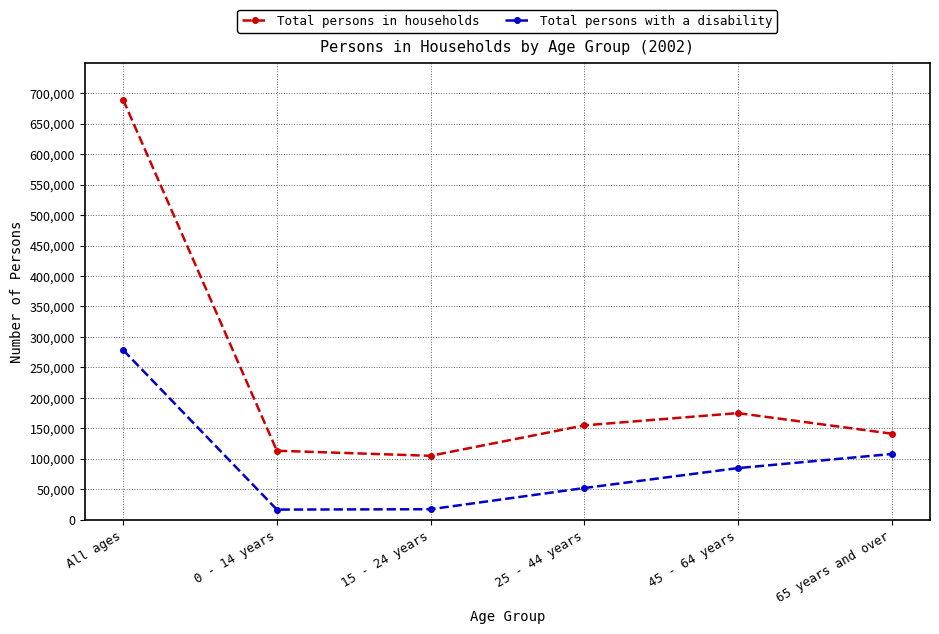

How many interior local valleys does the Total persons with a disability series have?

1